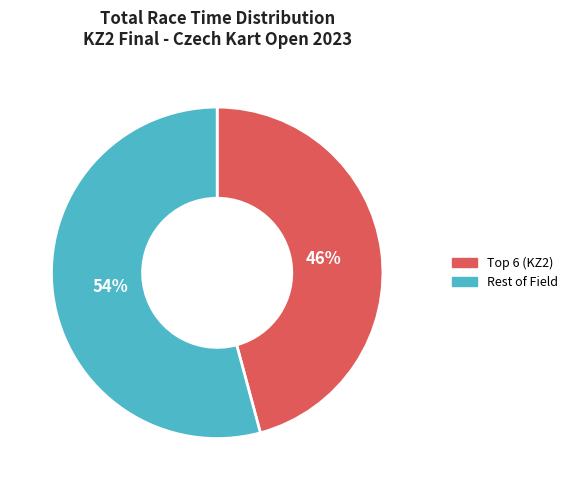

How many segments does this pie chart have?

2